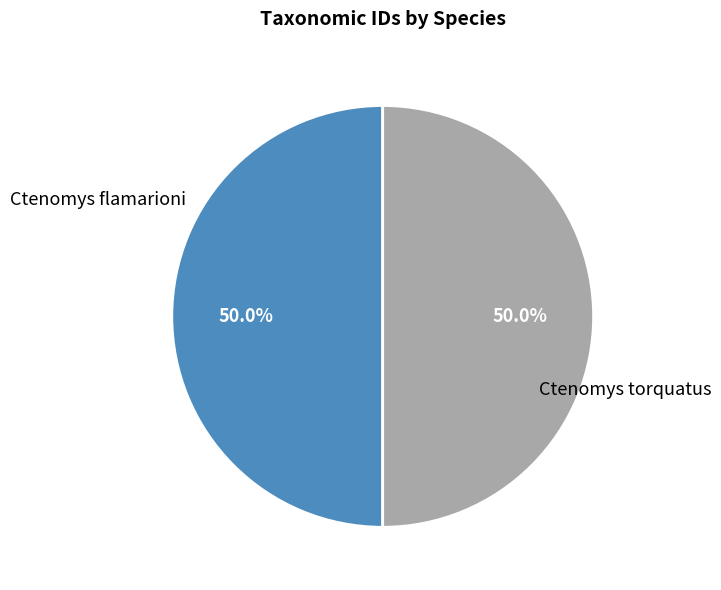

True or false: Ctenomys flamarioni accounts for 39% of the total.

False